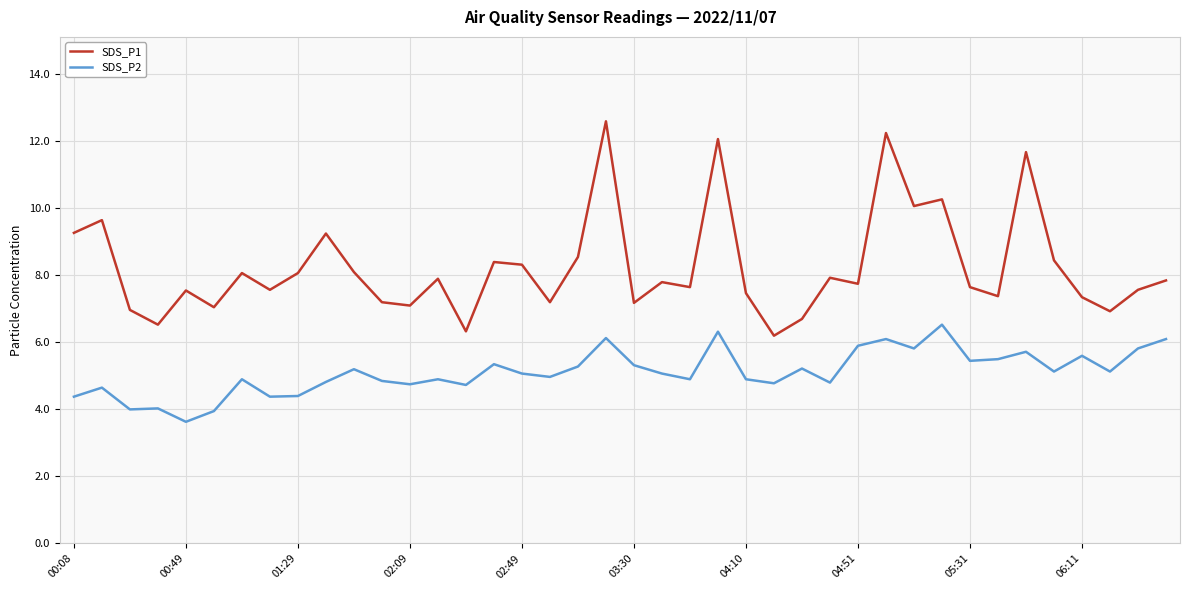

Rank the series by their average value, from highest to lowest.

SDS_P1, SDS_P2